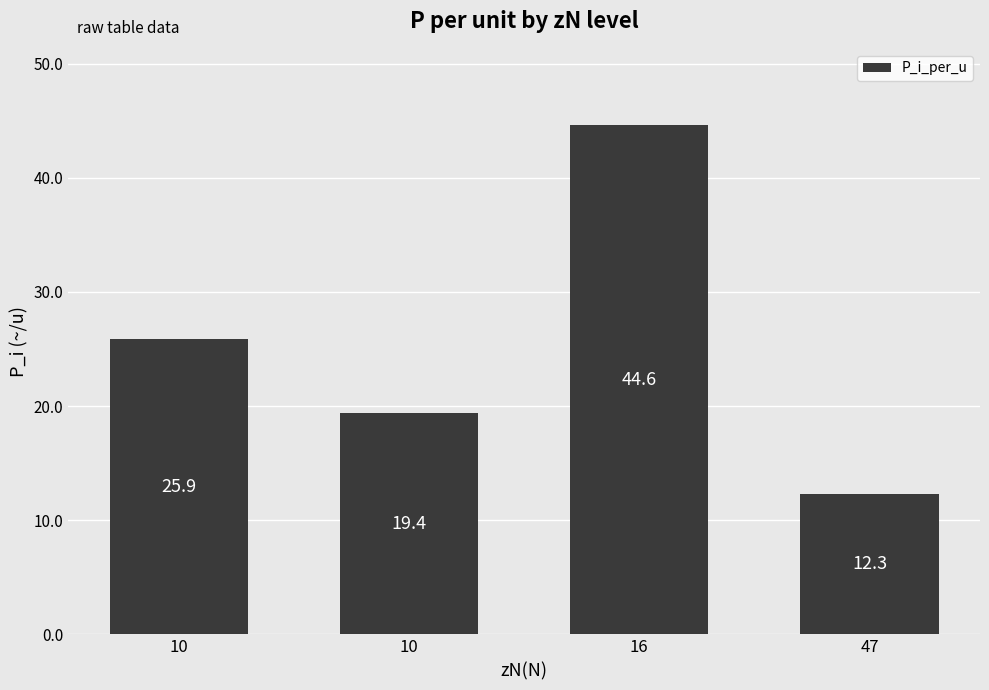

How many data points does each series have?

4